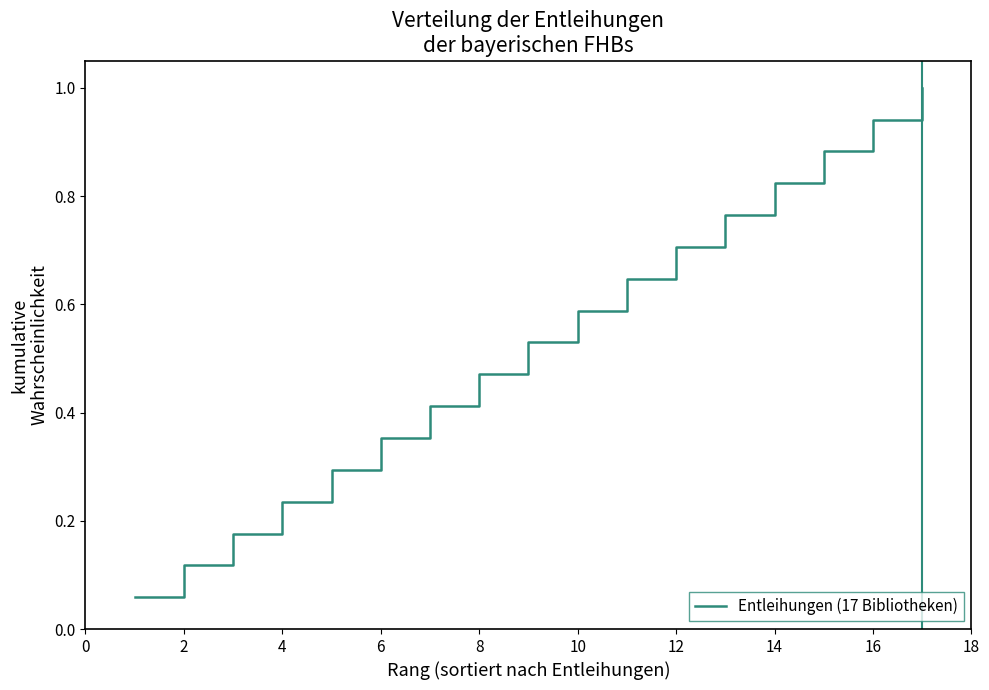

Is this an area chart (filled region under the line)?

No